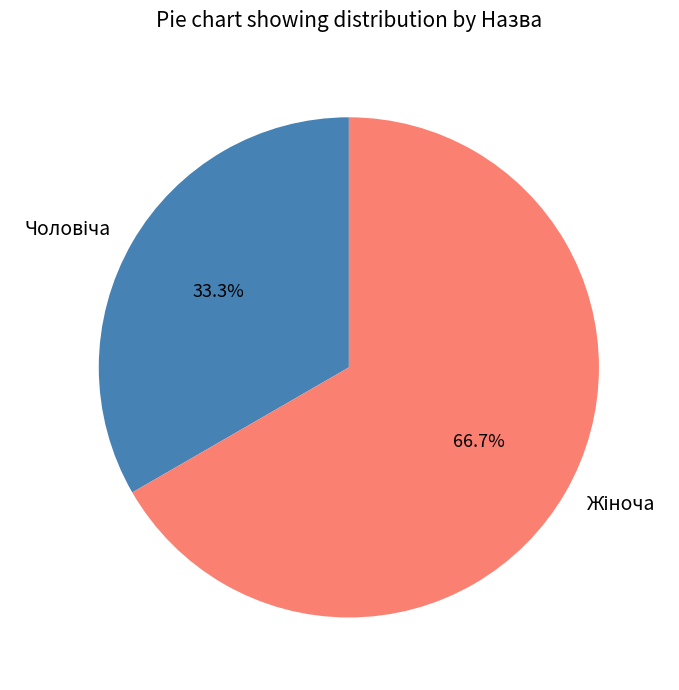

Is there any slice that represents more than half of the pie?

Yes